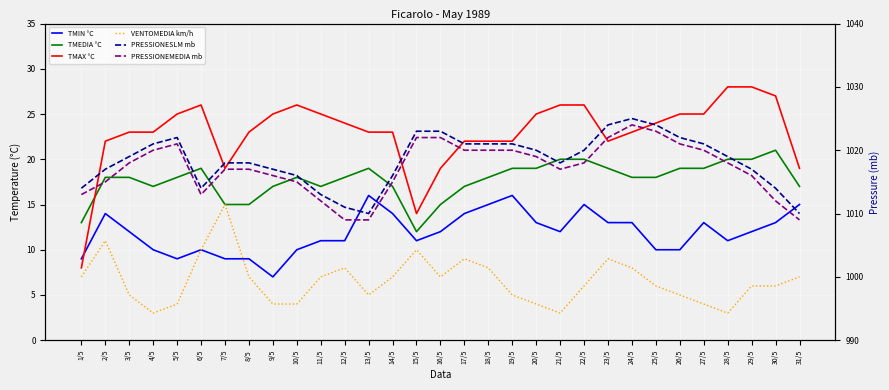

What is the difference between the maximum and minimum values in the TMEDIA °C series?

9